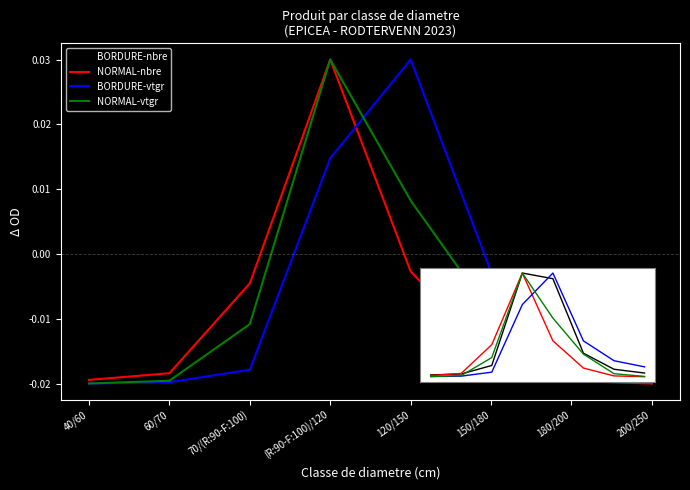

Rank the series at 70/(R:90-F:100) from highest to lowest value.

NORMAL-nbre, NORMAL-vtgr, BORDURE-nbre, BORDURE-vtgr